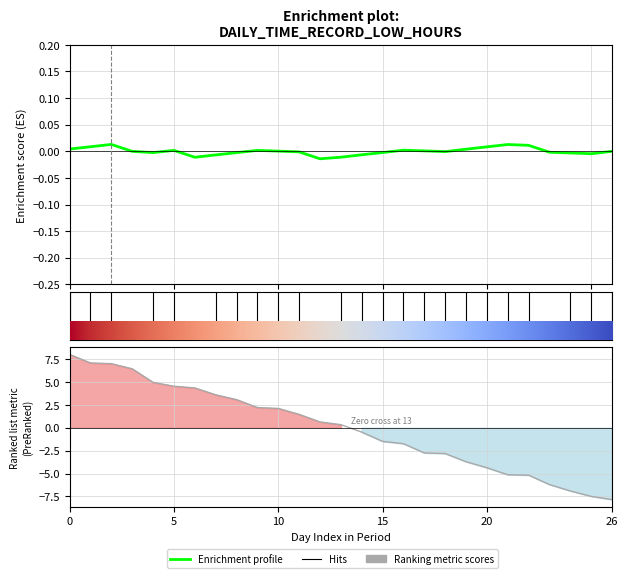

How many times do Enrichment profile and Ranking metric scores cross each other?

1